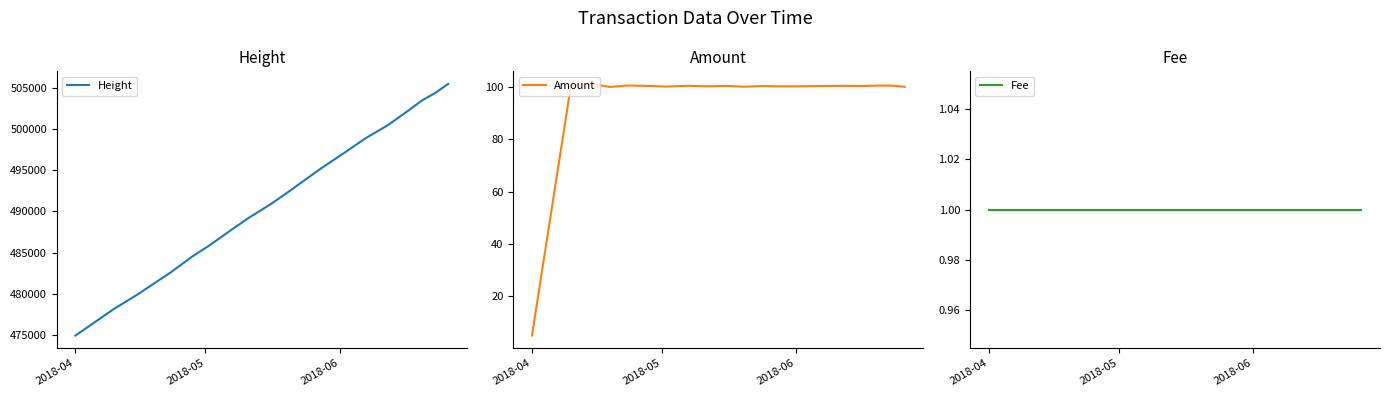

Is this an area chart (filled region under the line)?

No